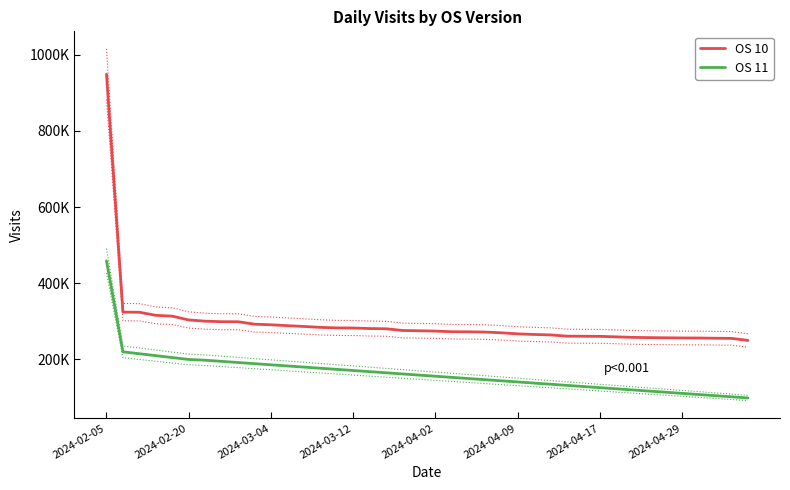

True or false: OS 11 has more than 2 interior local peaks.

False